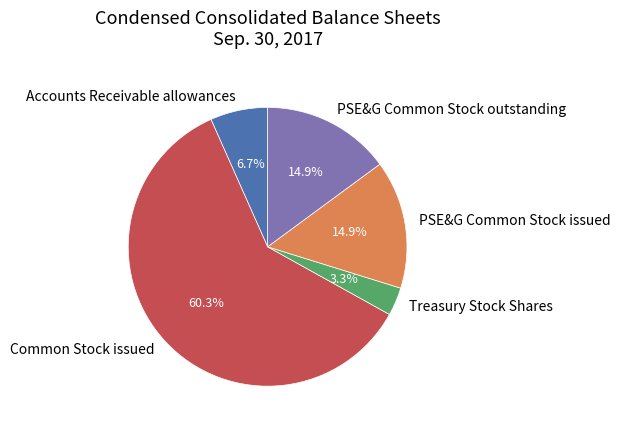

Which slice is the largest?

Common Stock issued